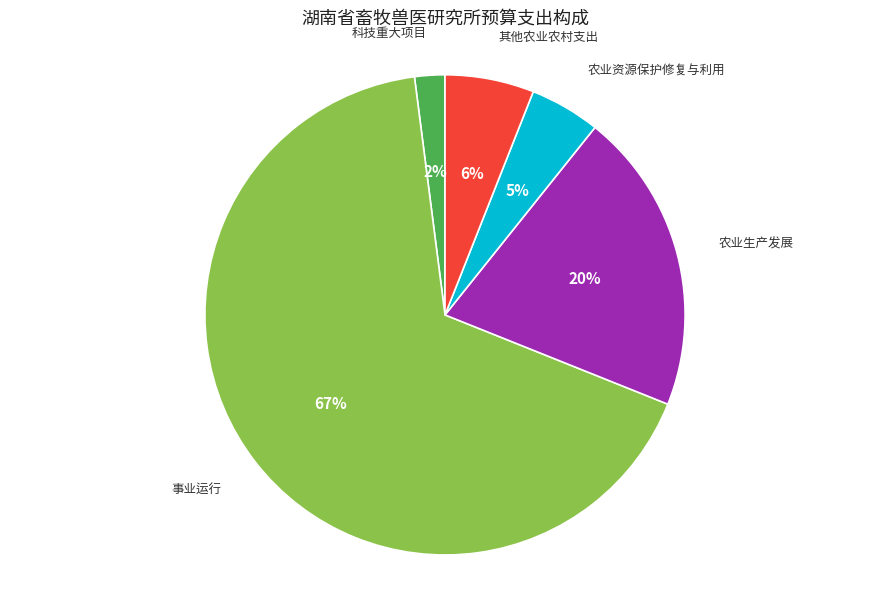

Combined, do 其他农业农村支出 and 科技重大项目 account for over 50%?

No